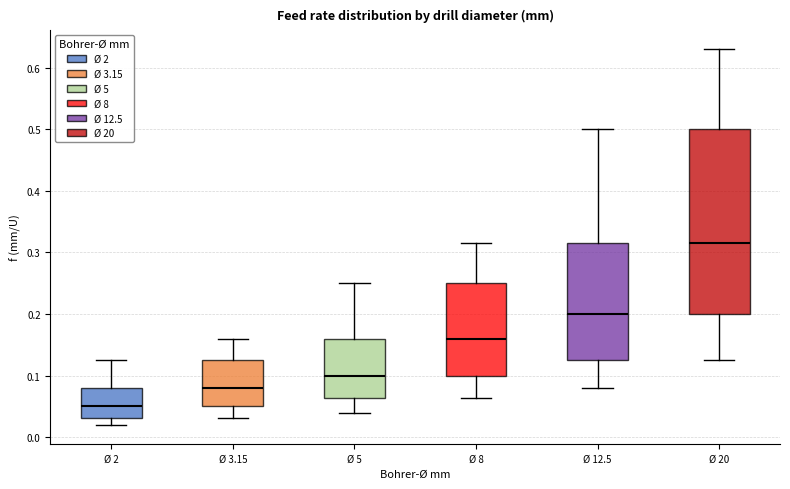

Which box has the highest median line?

Ø 20